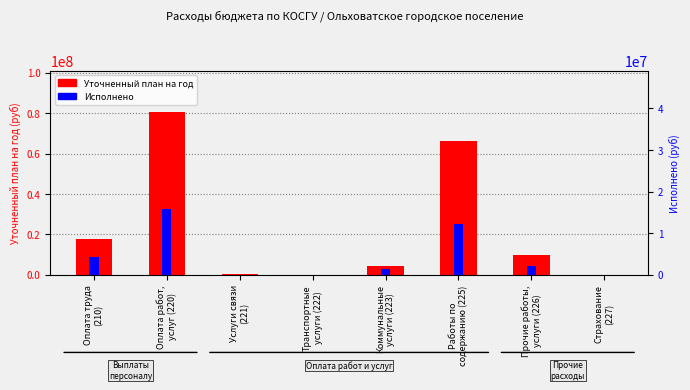

What is the sum of all Исполнено values?

74131578.4